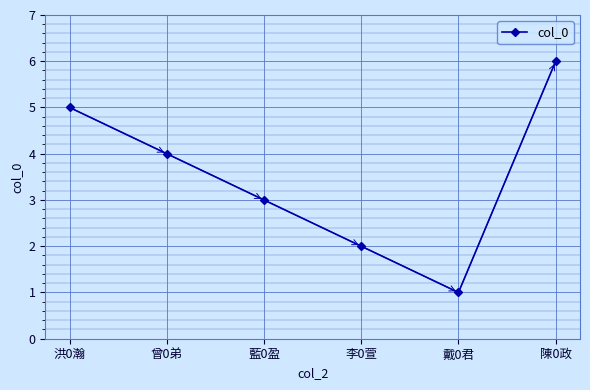

Reading left to right, transcribe all the data shown in this chart.

洪0瀚=5	曾0弟=4	藍0盈=3	李0萱=2	戴0君=1	陳0政=6